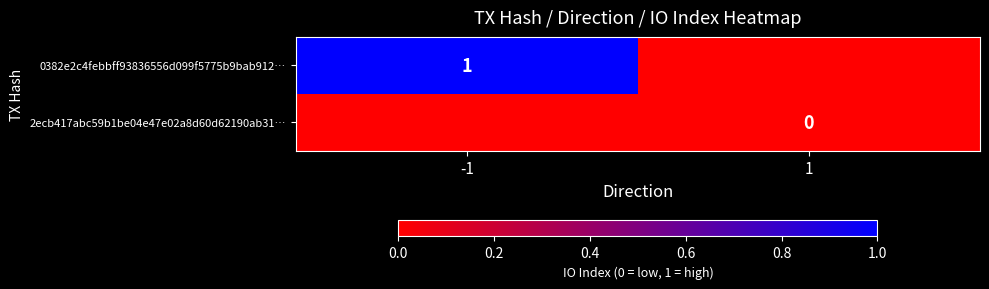

Is it true that 0382e2c4febbff93836556d099f5775b9bab912… equals 0 at -1?

False